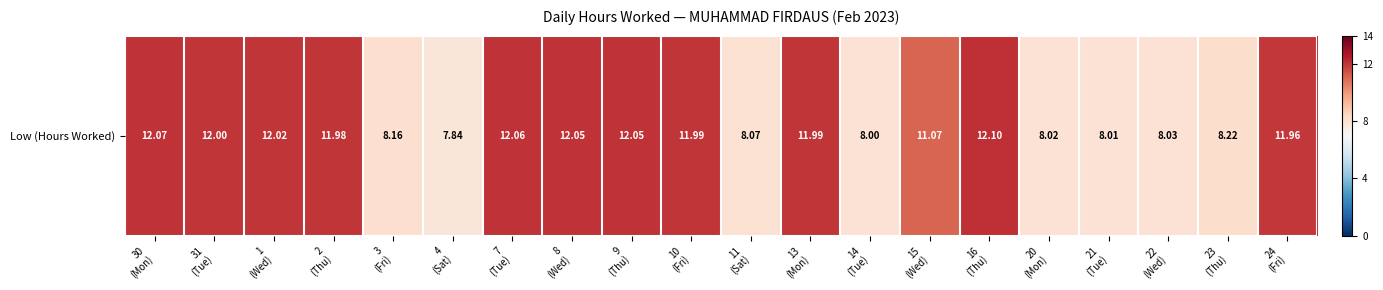

What is the difference between the maximum and second lowest values?

4.1